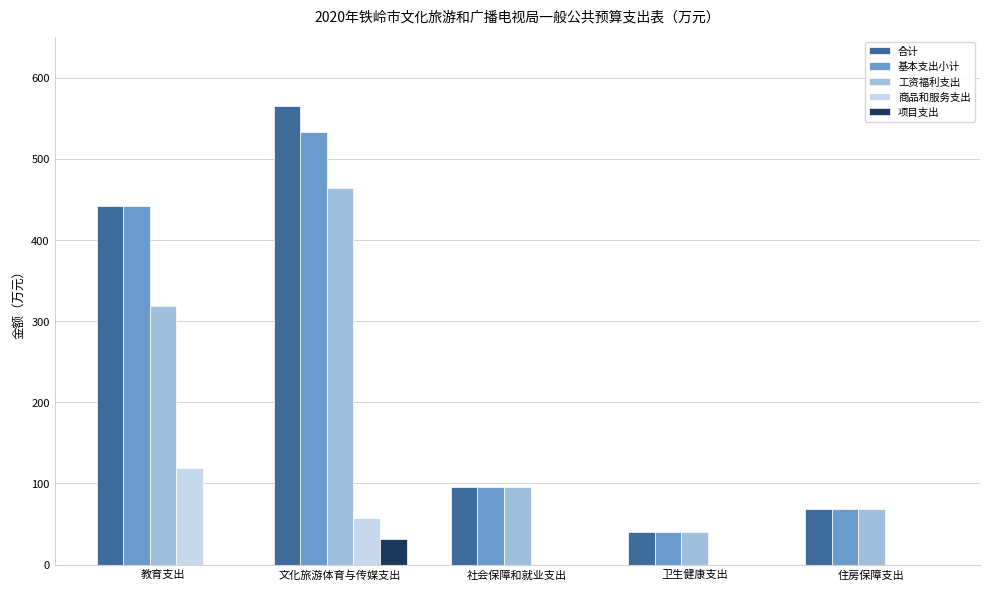

Reading right to left, extract all data points from this chart.

合计: 住房保障支出=68.2	卫生健康支出=39.8	社会保障和就业支出=96.0	文化旅游体育与传媒支出=565.1	教育支出=441.4
基本支出小计: 住房保障支出=68.2	卫生健康支出=39.8	社会保障和就业支出=96.0	文化旅游体育与传媒支出=533.1	教育支出=441.4
工资福利支出: 住房保障支出=68.2	卫生健康支出=39.8	社会保障和就业支出=96.0	文化旅游体育与传媒支出=464.1	教育支出=318.3
商品和服务支出: 住房保障支出=0.0	卫生健康支出=0.0	社会保障和就业支出=0.0	文化旅游体育与传媒支出=57.1	教育支出=118.5
项目支出: 住房保障支出=0.0	卫生健康支出=0.0	社会保障和就业支出=0.0	文化旅游体育与传媒支出=32.0	教育支出=0.0